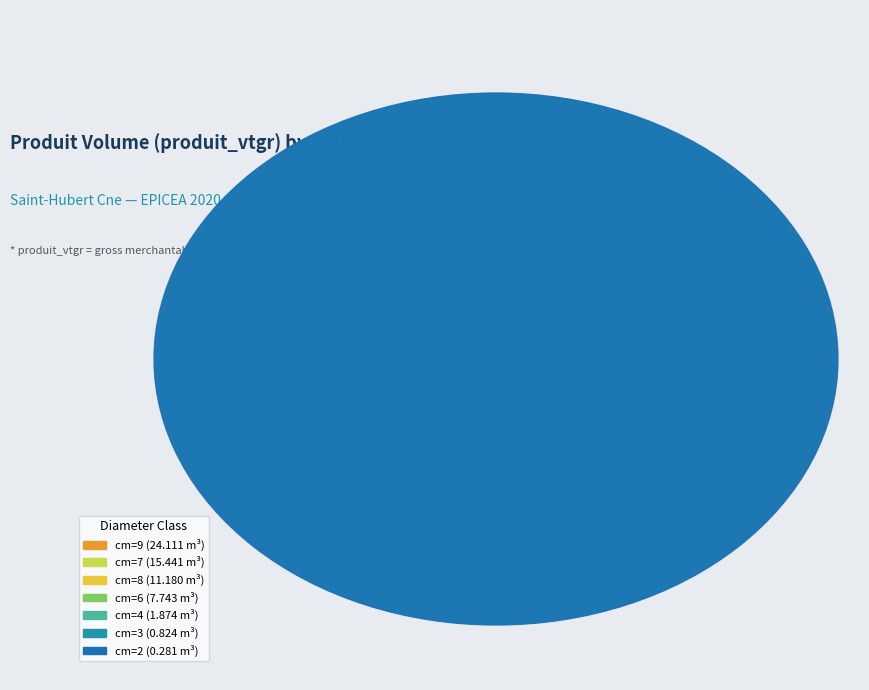

Combined, do cm=2 and cm=4 account for over 50%?

No